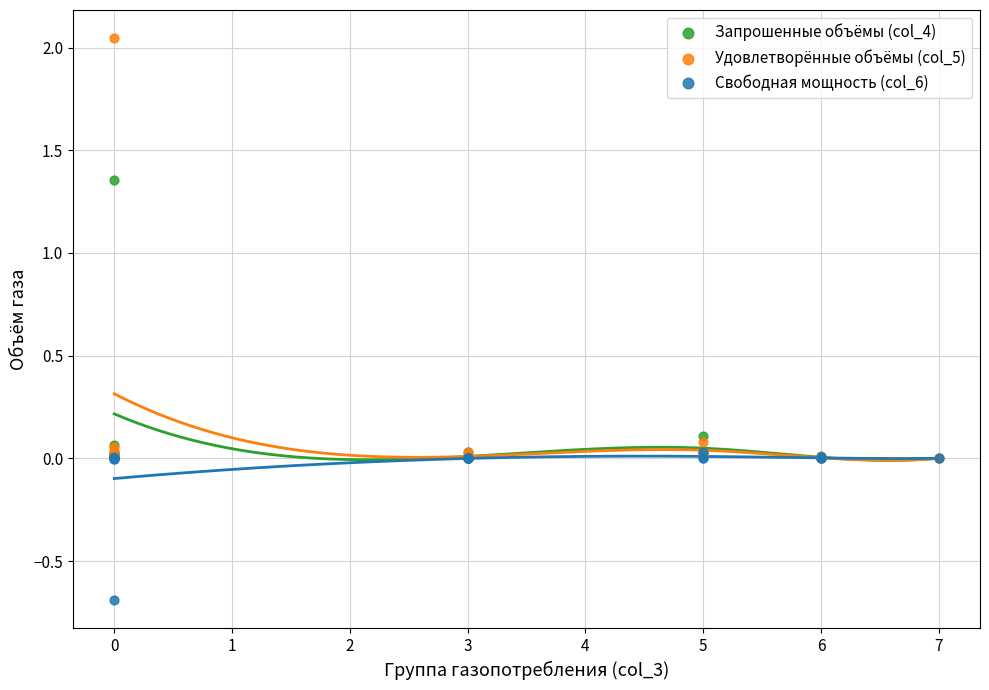

Which series has the widest spread of Y values?

Удовлетворённые объёмы (col_5)